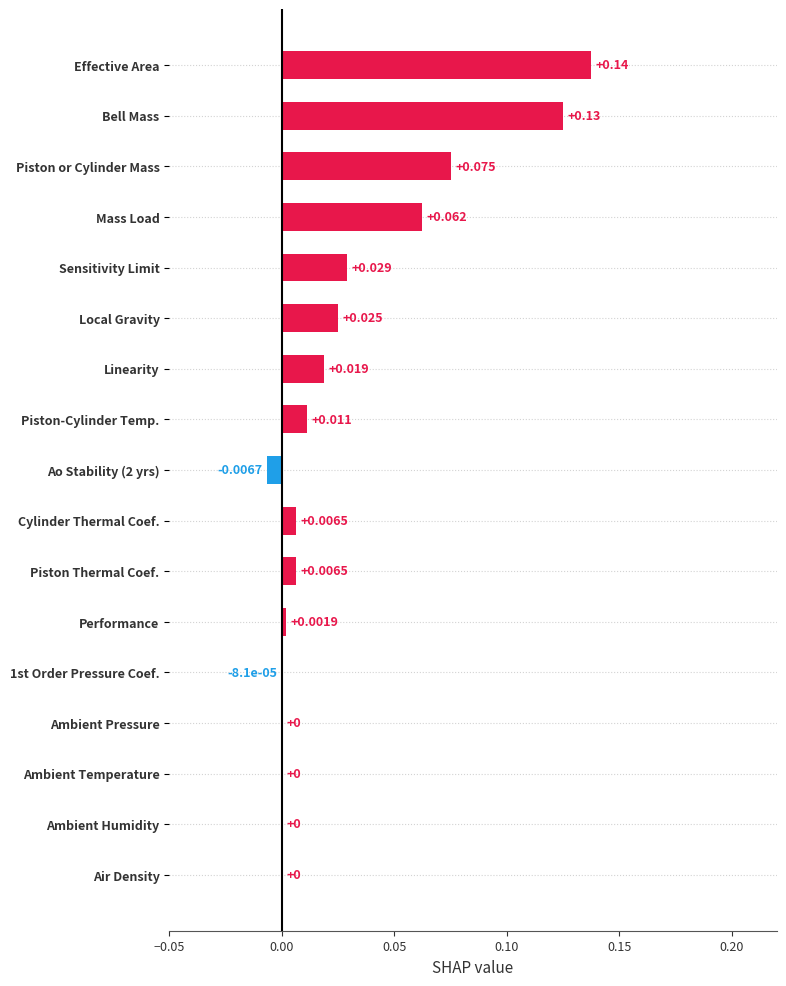

Does the chart contain stacked bars?

No